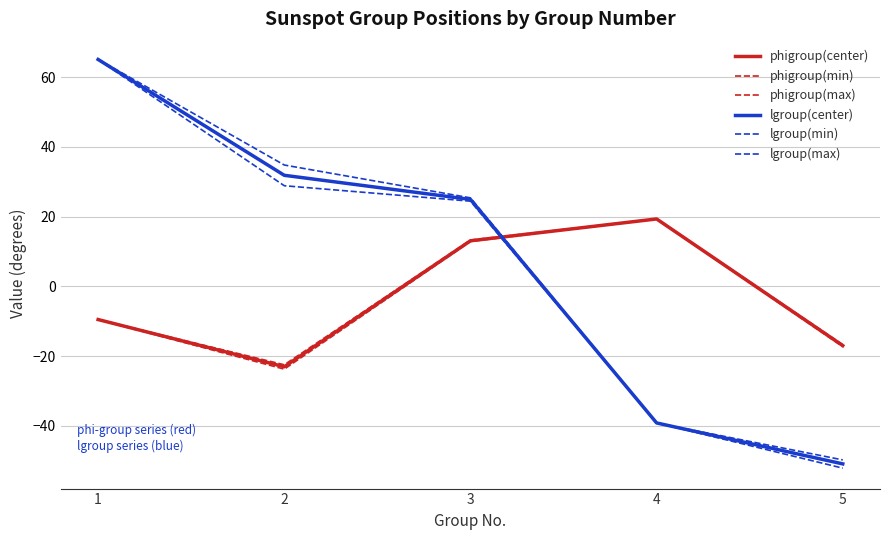

Where does the lgroup(min) series first go above 24?

1